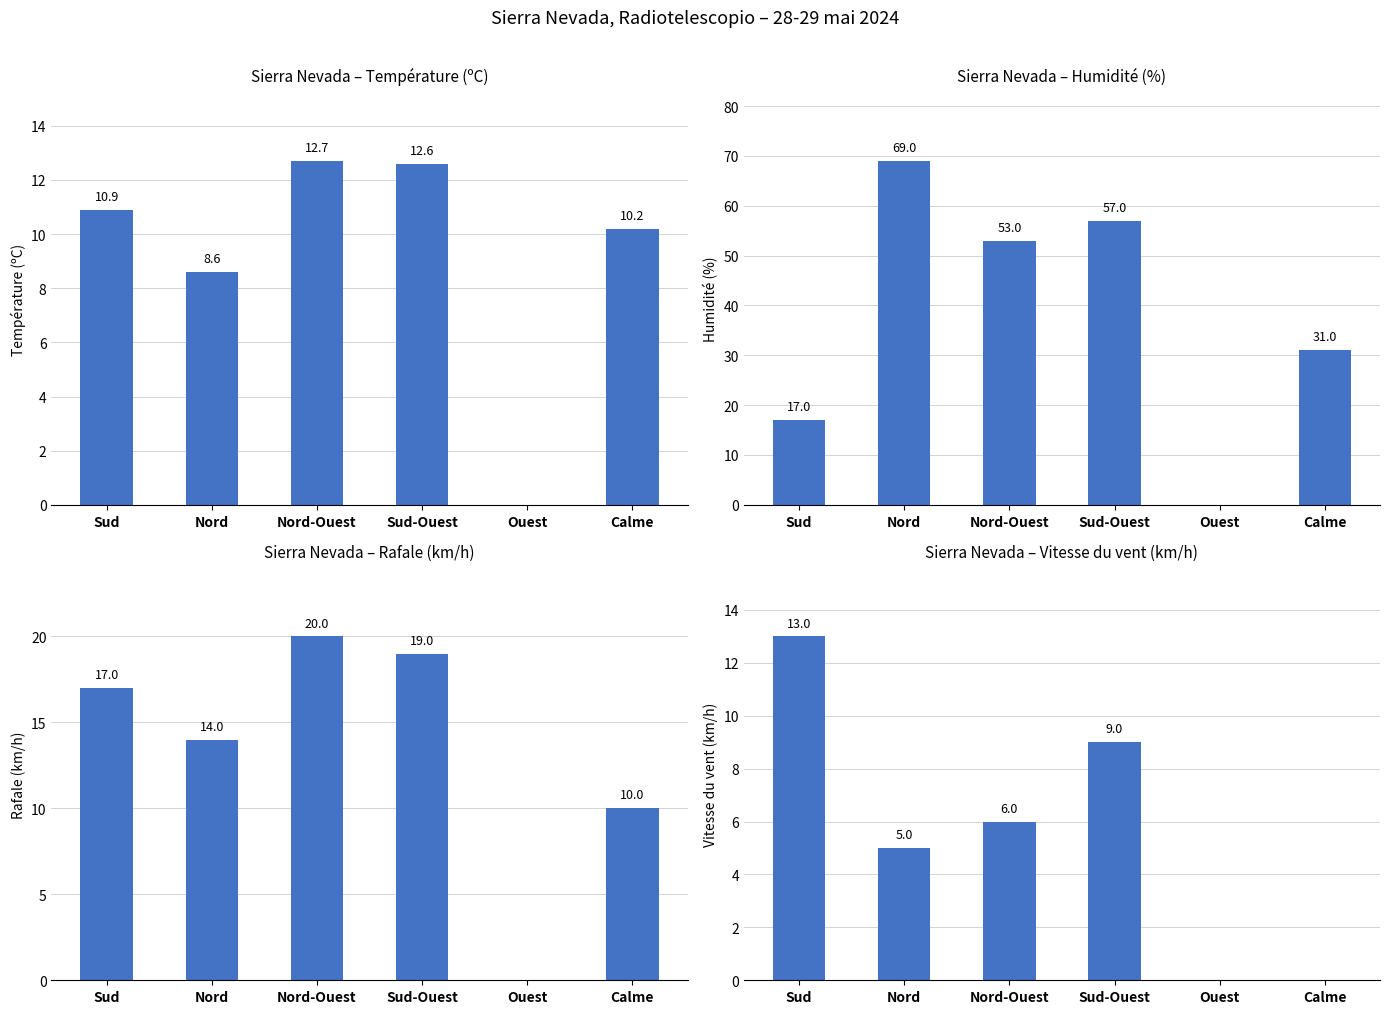

How many bars are there in total?

24